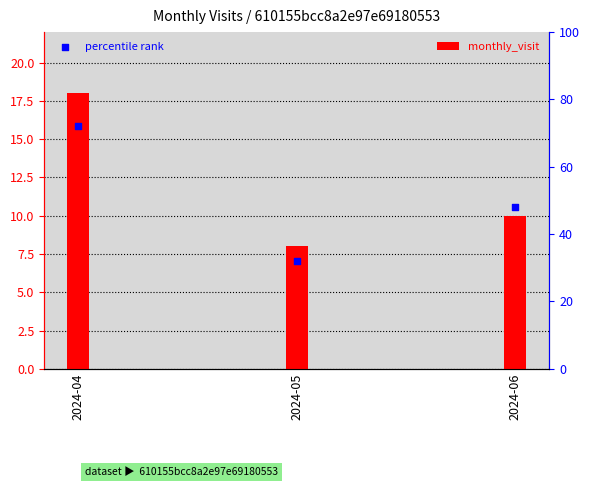

Which series has the largest total across all categories?

percentile rank